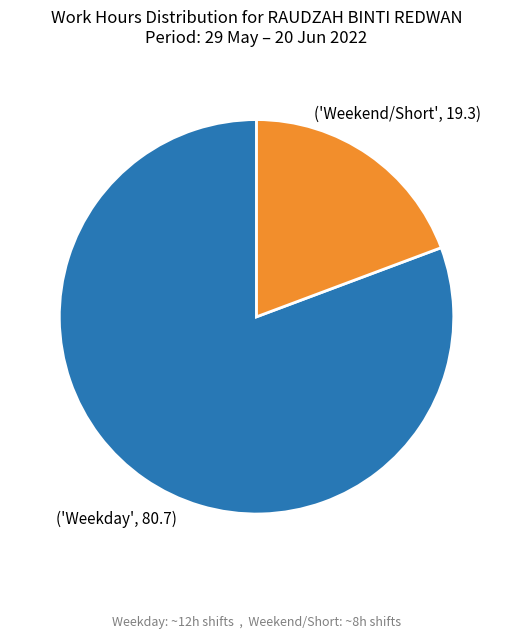

Is there a majority slice in this chart?

Yes